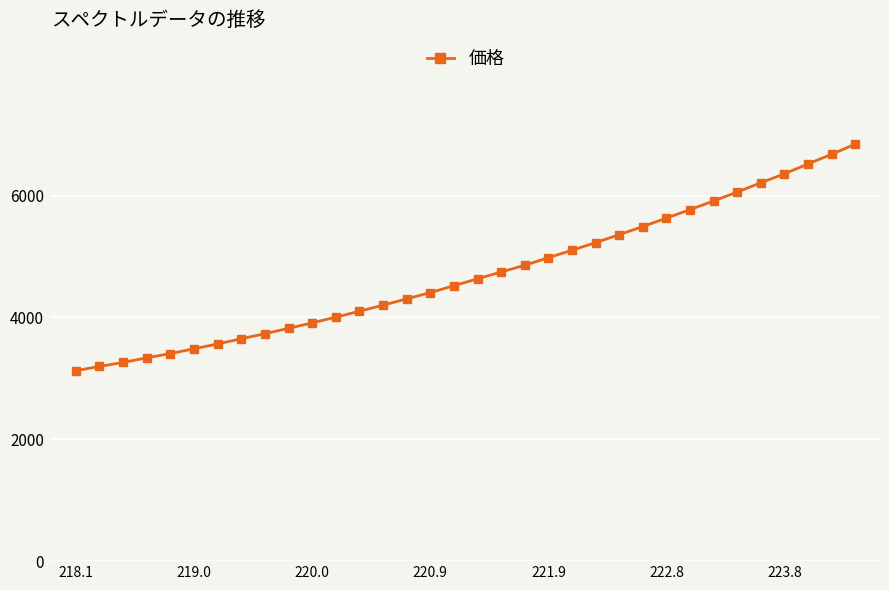

What is the average value?

4717.0